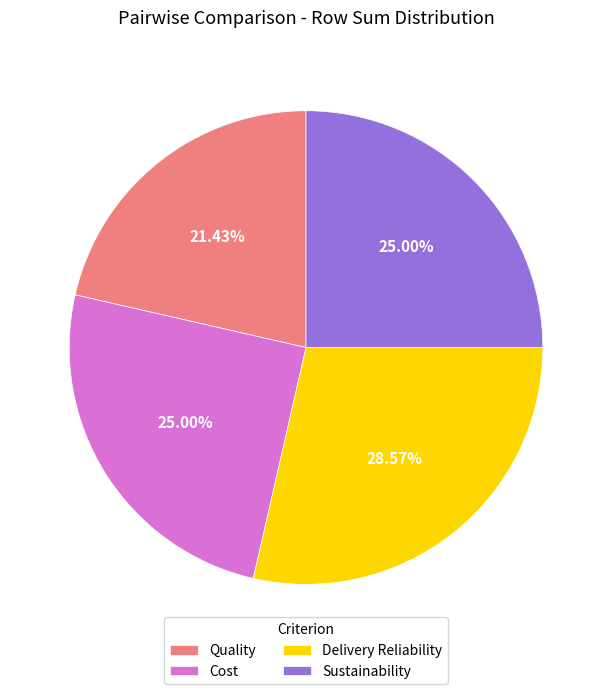

Which has a higher value, Quality or Sustainability?

Sustainability